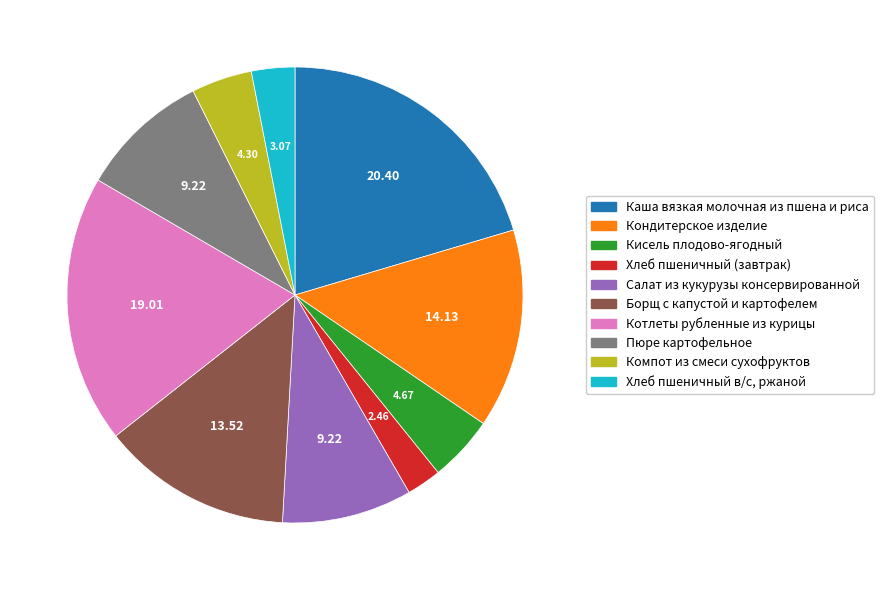

Which has a higher value, Салат из кукурузы консервированной or Кондитерское изделие?

Кондитерское изделие